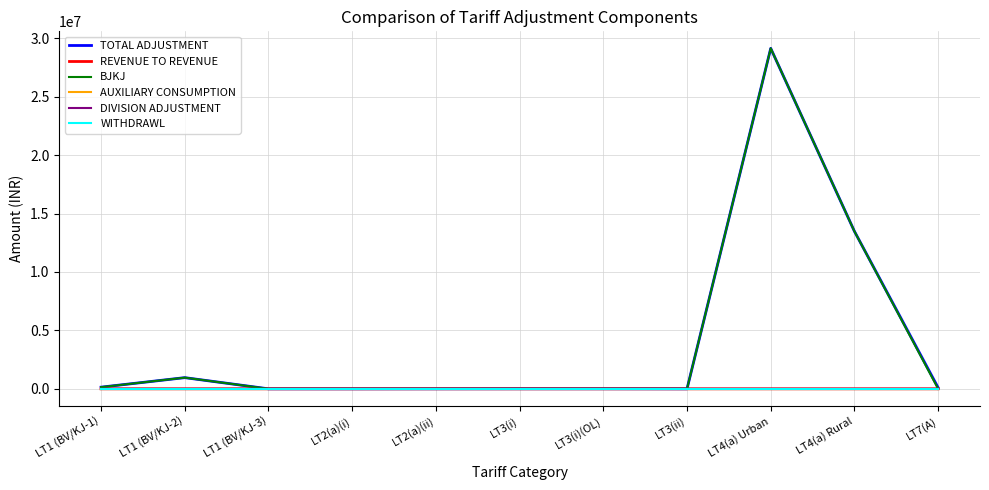

Is it true that DIVISION ADJUSTMENT equals 511.0 at LT3(ii)?

True